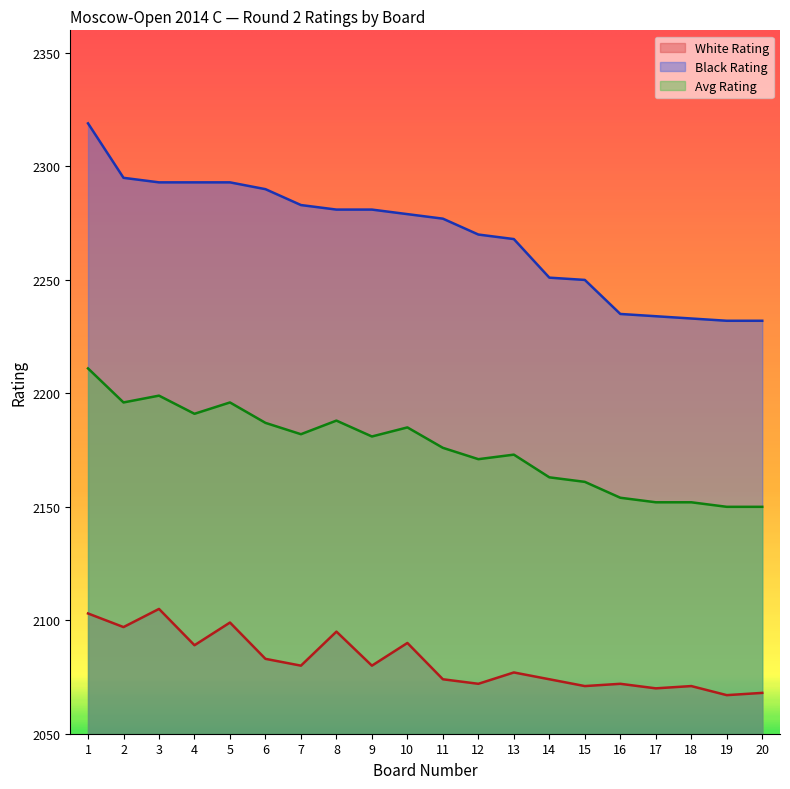

At which category is the sum across all series the highest?

1